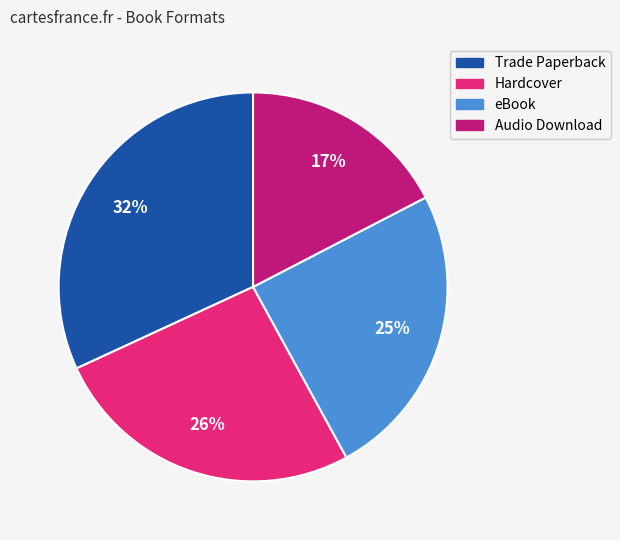

Rank the categories by value from highest to lowest.

Trade Paperback, Hardcover, eBook, Audio Download